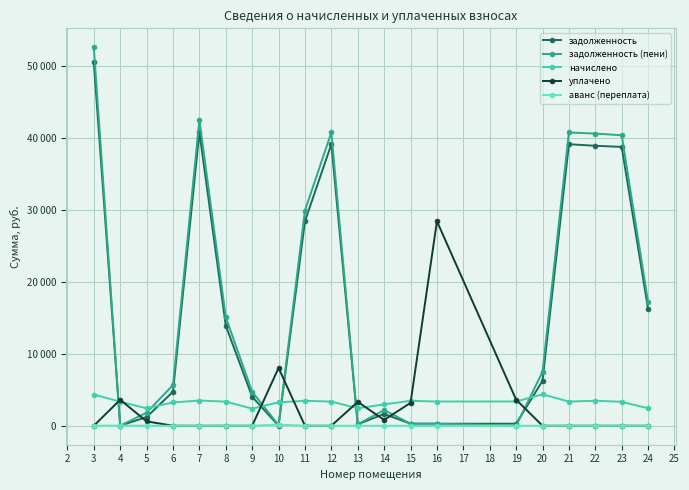

What is the sum of all аванс (переплата) values?

181.6